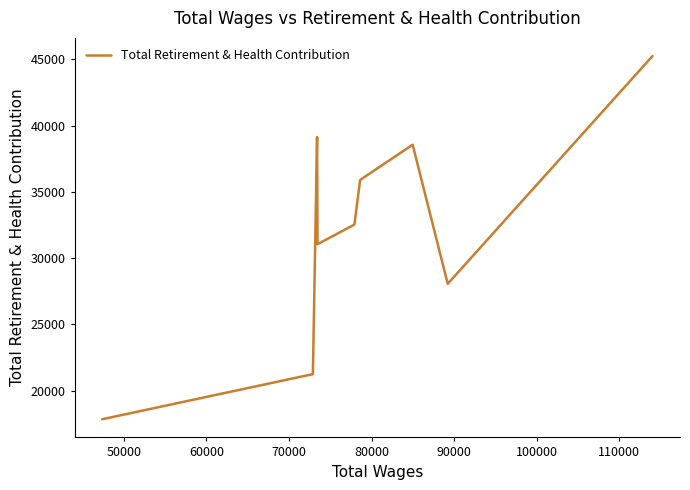

How many values are below 32535?

4